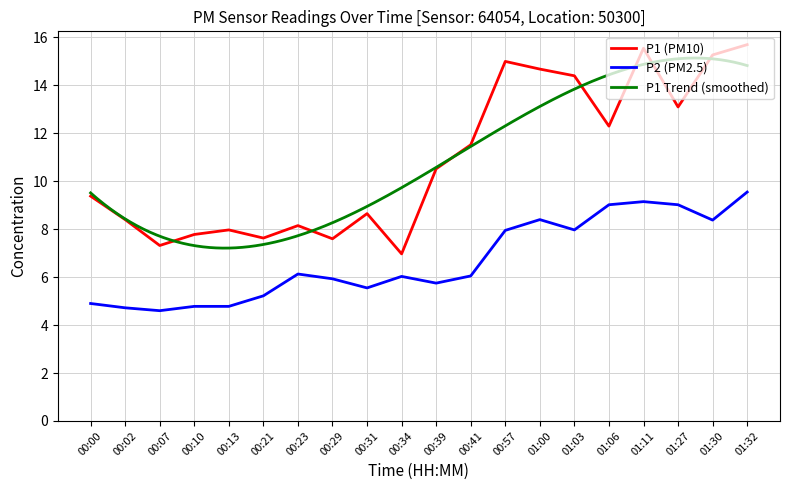

At which label does P1 first exceed 10?

00:39